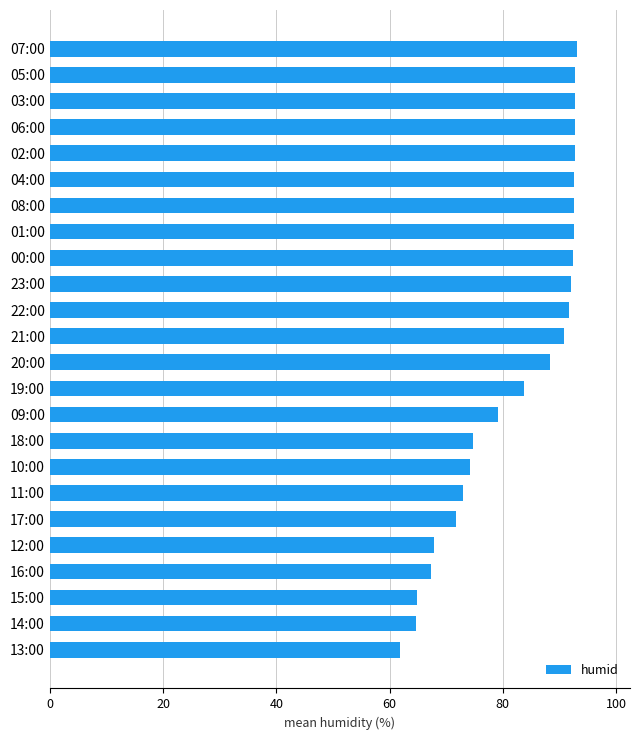

Are the bars grouped side by side (vs. stacked)?

No